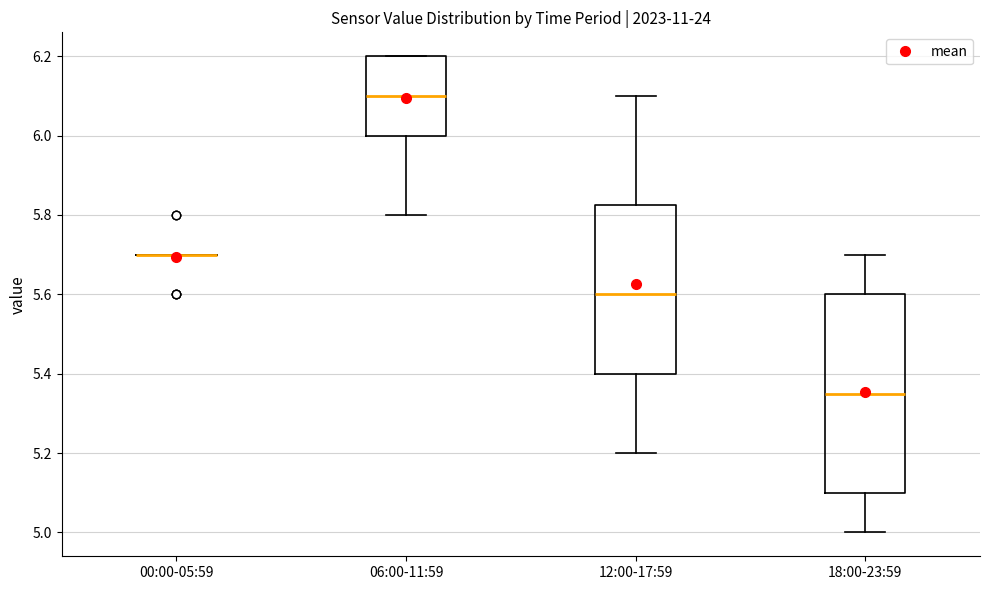

Reading left to right, read every box against the y-axis: the position of its median line, the range the box covers, and the ends of its whiskers. The values are not printed on the chart, so give them approximately, as read against the axis.

00:00-05:59: box collapsed to a line at 5.70, whiskers 5.70 to 5.70
06:00-11:59: median 6.10, box 6.00 to 6.20, whiskers 5.80 to 6.20
12:00-17:59: median 5.60, box 5.40 to 5.82, whiskers 5.20 to 6.10
18:00-23:59: median 5.36, box 5.10 to 5.60, whiskers 5.00 to 5.70